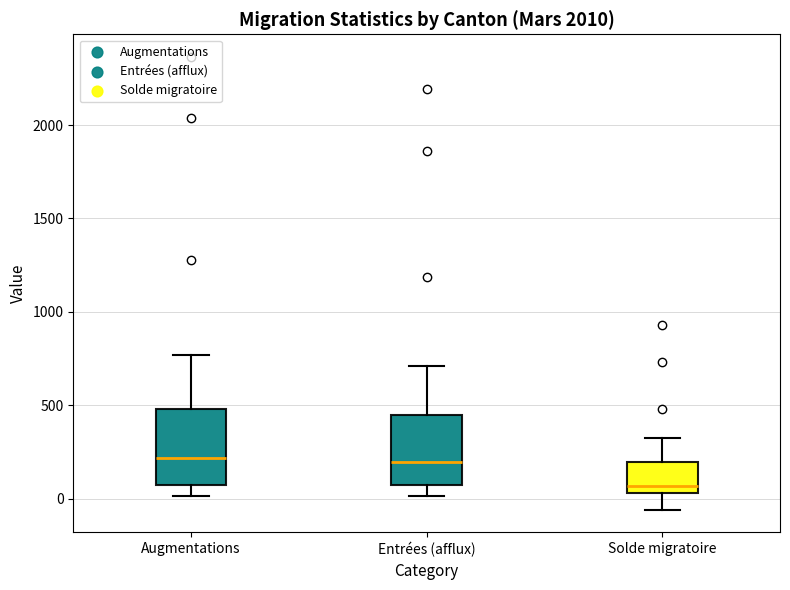

Where does the upper whisker of the box for Solde migratoire end on the y-axis? The values are not printed on the chart, so give them approximately, as read against the axis.

300